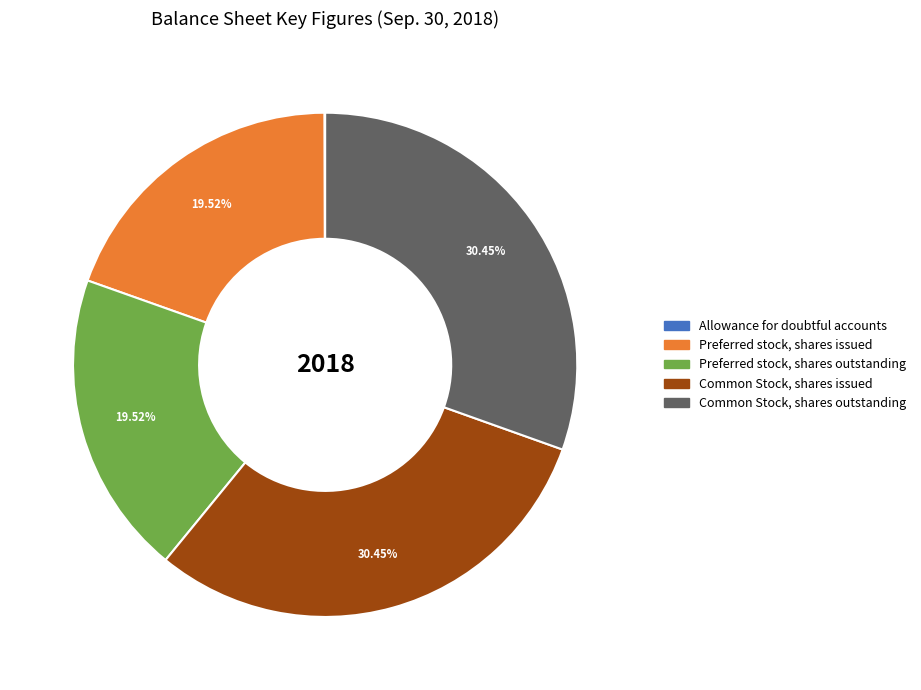

Is there any slice that represents more than half of the pie?

No